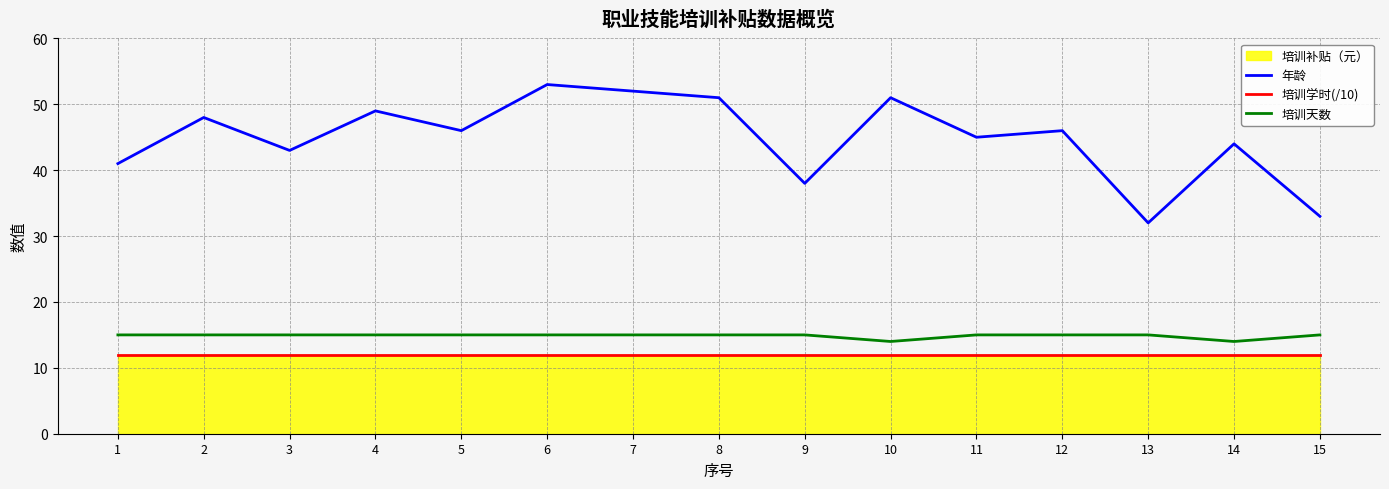

Is the value of 年龄 at 14 greater than the value of 培训天数 at 15?

Yes